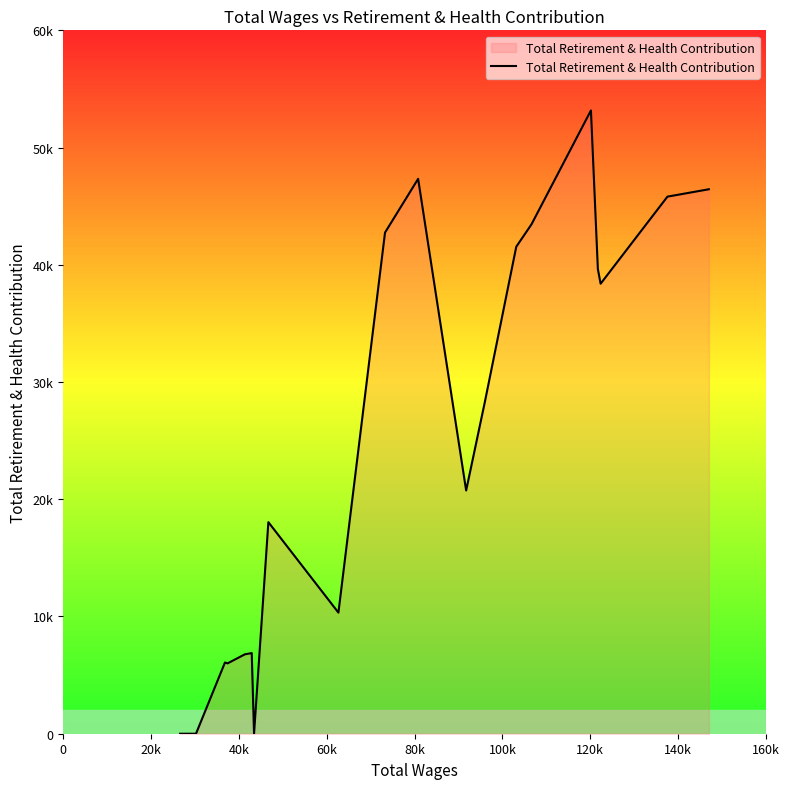

Does the chart display data point markers on the line(s)?

No